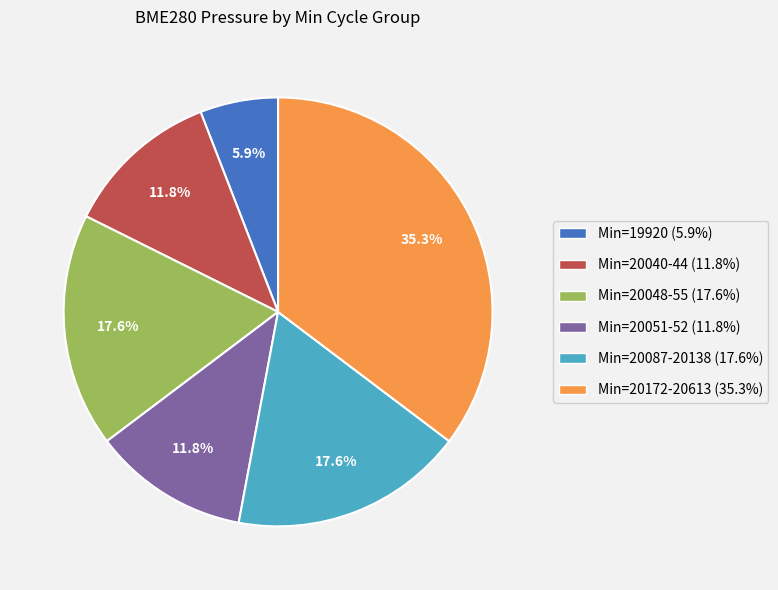

To the nearest percent, what is the average slice percentage?

17%